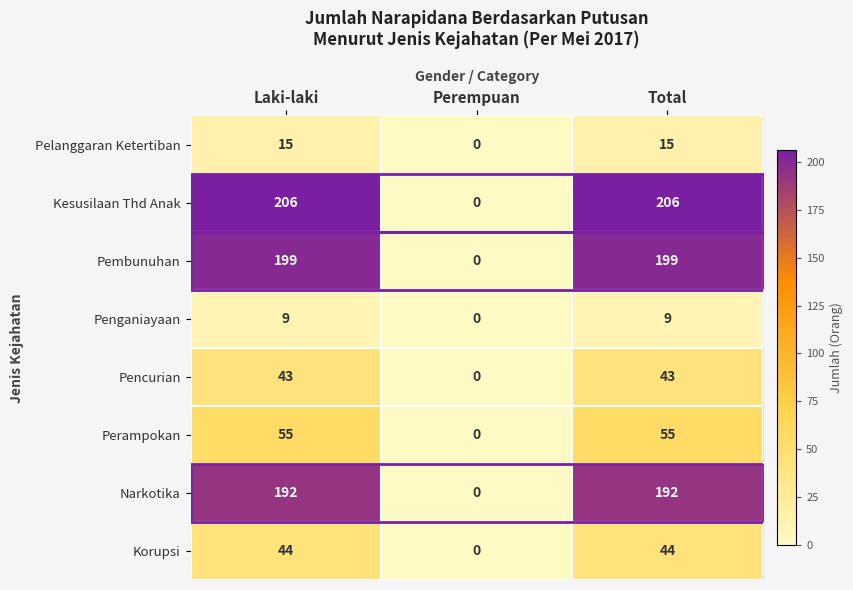

True or false: Penganiayaan has a value of 15 at Total.

False